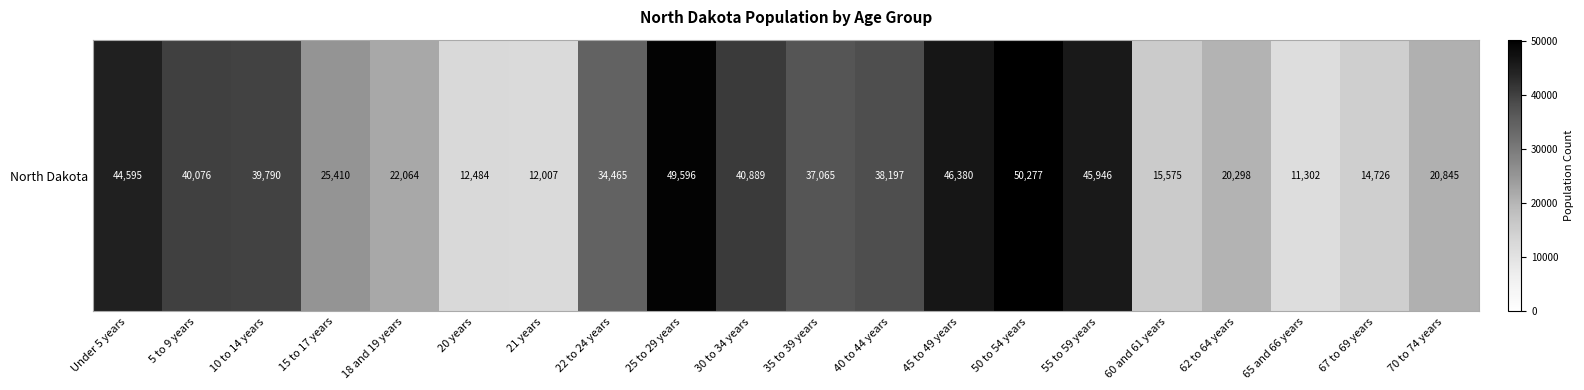

What is the average value?

31099